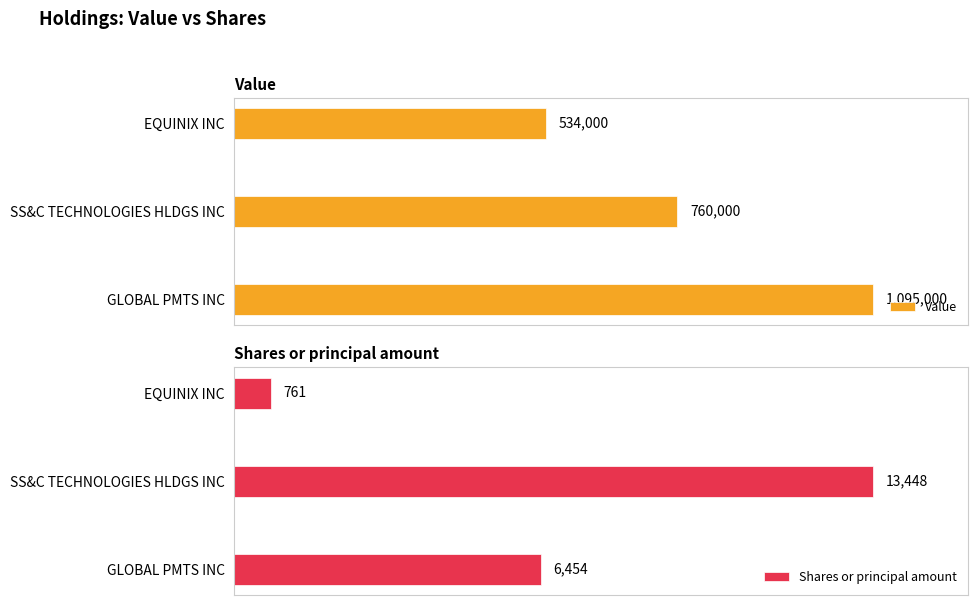

How many categories are shown in the chart?

3